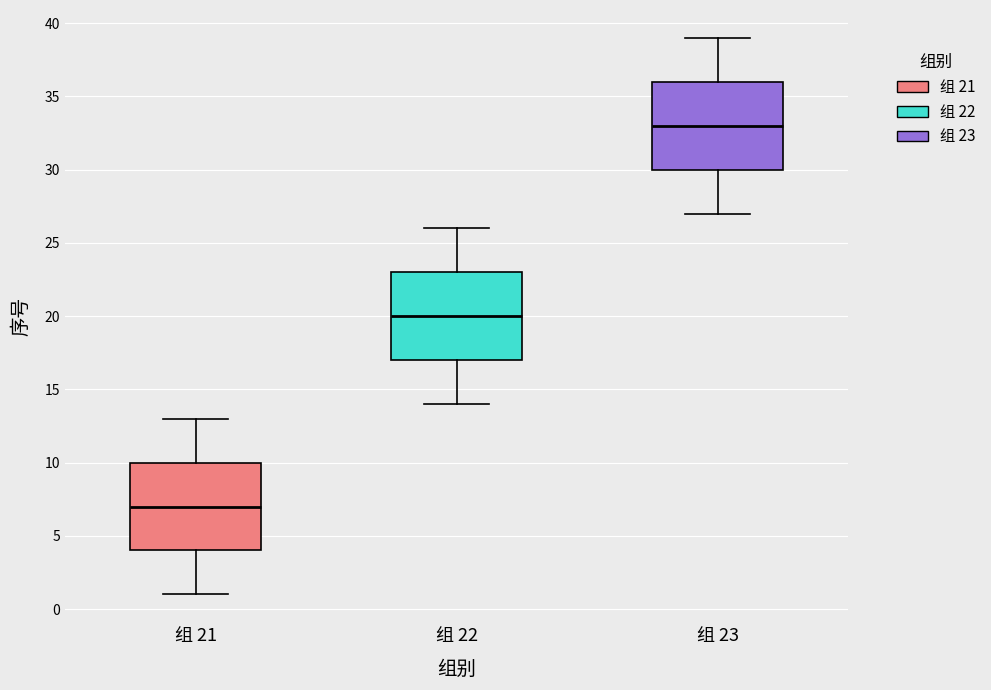

Which box has the lowest median line?

组 21